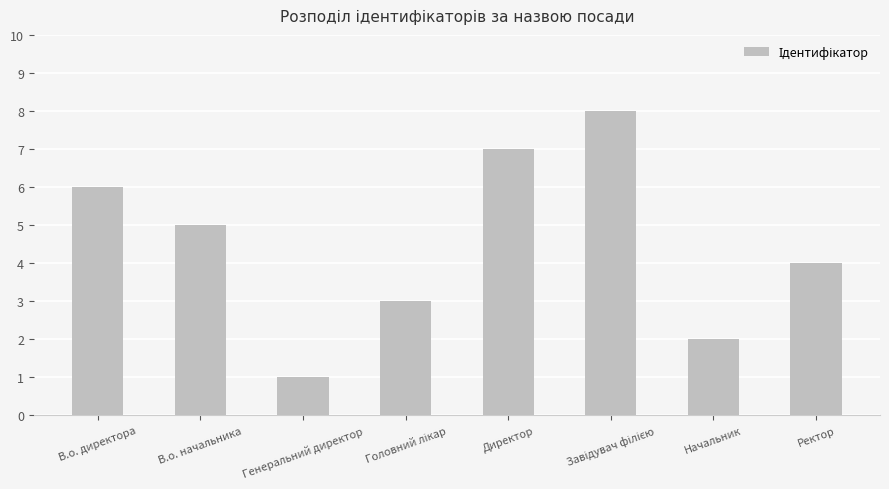

What is the label of the 3rd bar from the left?

Генеральний директор